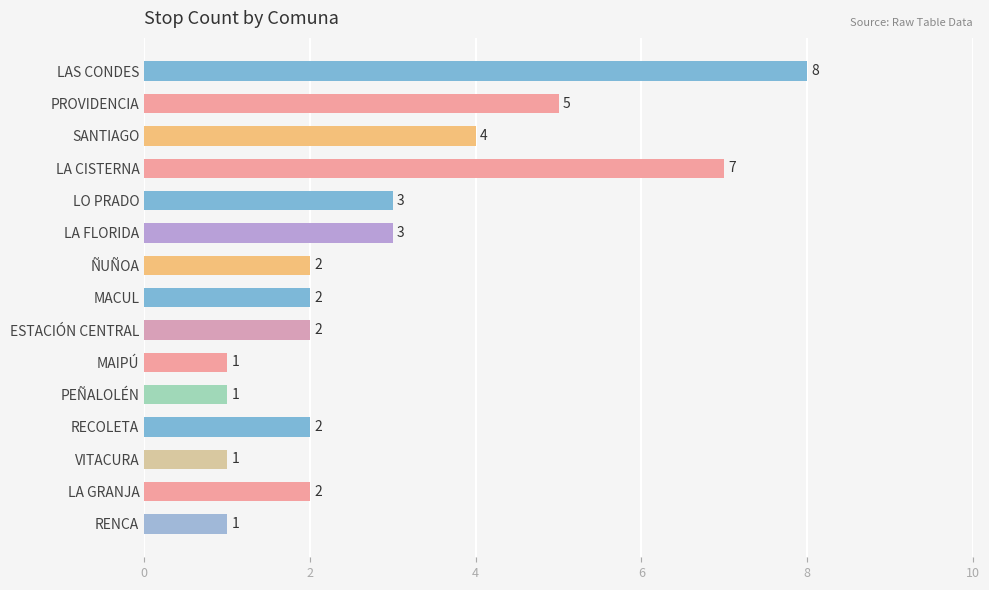

What is the difference between the maximum and minimum values?

7